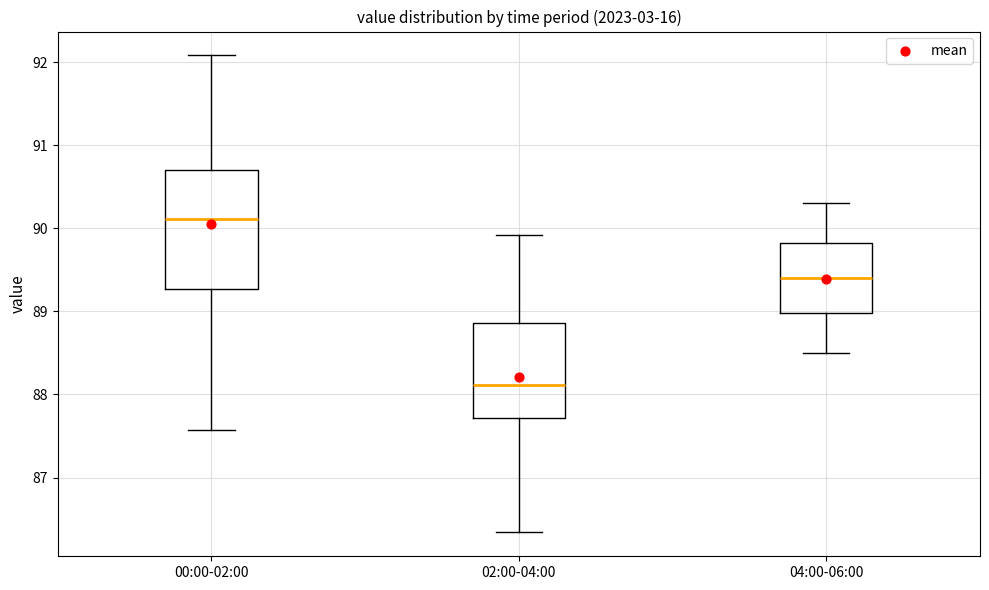

Where does the upper whisker of the box for 04:00-06:00 end on the y-axis? The values are not printed on the chart, so give them approximately, as read against the axis.

90.3